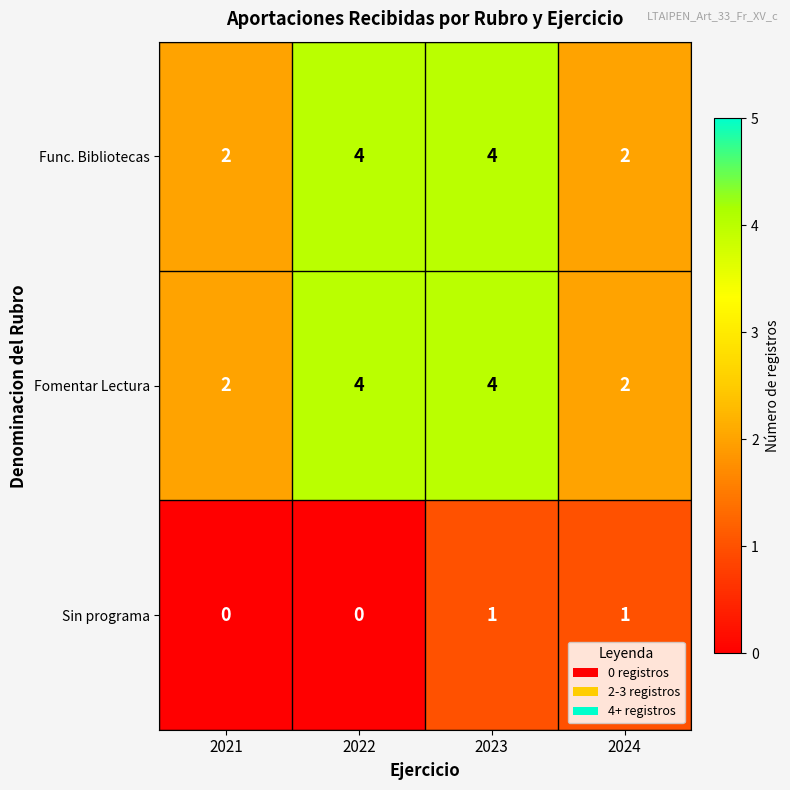

What is the sum of all Func. Bibliotecas values?

12